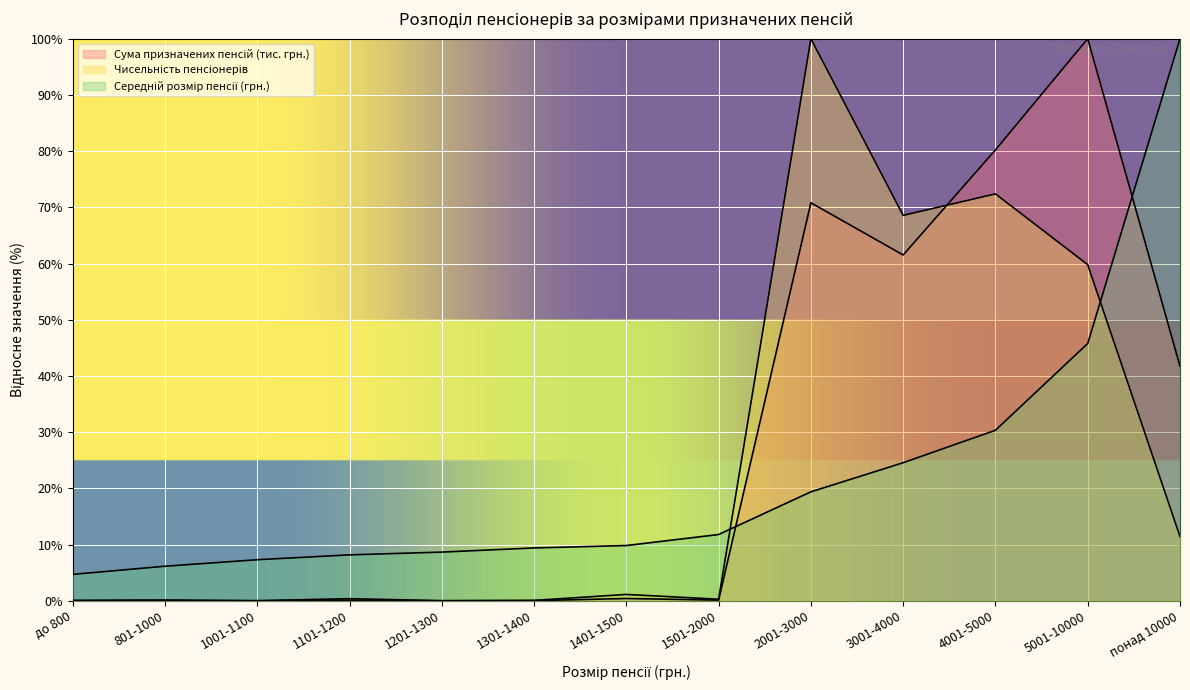

Reading left to right, extract all data points from this chart.

Сума призначених пенсій (тис. грн.): 0.0	0.0	0.0	0.1	0.0	0.0	0.4	0.1	70.8	61.5	80.2	100.0	41.7
Чисельність пенсіонерів: 0.1	0.1	0.0	0.4	0.0	0.1	1.1	0.3	100.0	68.6	72.4	59.8	11.4
Середній розмір пенсії (грн.): 4.7	6.1	7.3	8.2	8.7	9.4	9.8	11.8	19.4	24.6	30.3	45.8	100.0